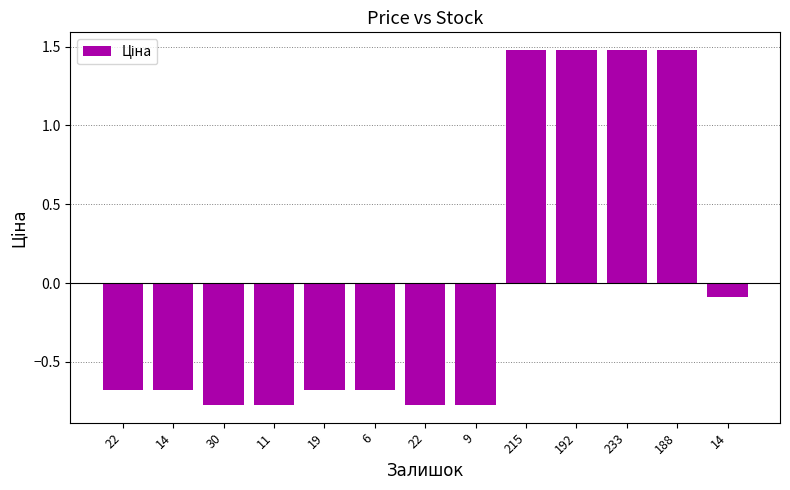

How many positive values are there?

4